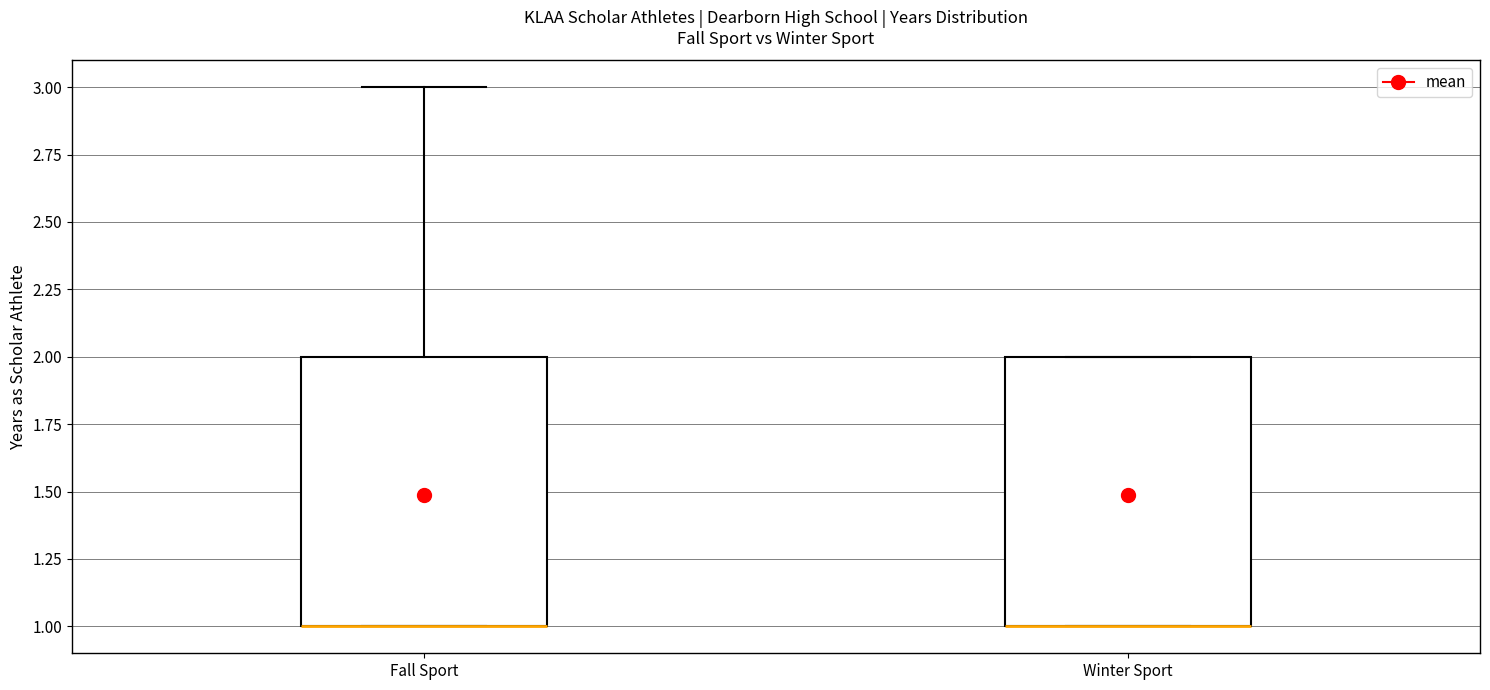

Reading left to right, transcribe this box plot: for each box, give where its median line is, the range the box spans, and where its two whiskers end, as read against the y-axis. The values are not printed on the chart, so give them approximately, as read against the axis.

Fall Sport: median 1 (drawn on the box's lower edge), box 1 to 2, whiskers 1 to 3
Winter Sport: median 1 (drawn on the box's lower edge), box 1 to 2, whiskers 1 to 2